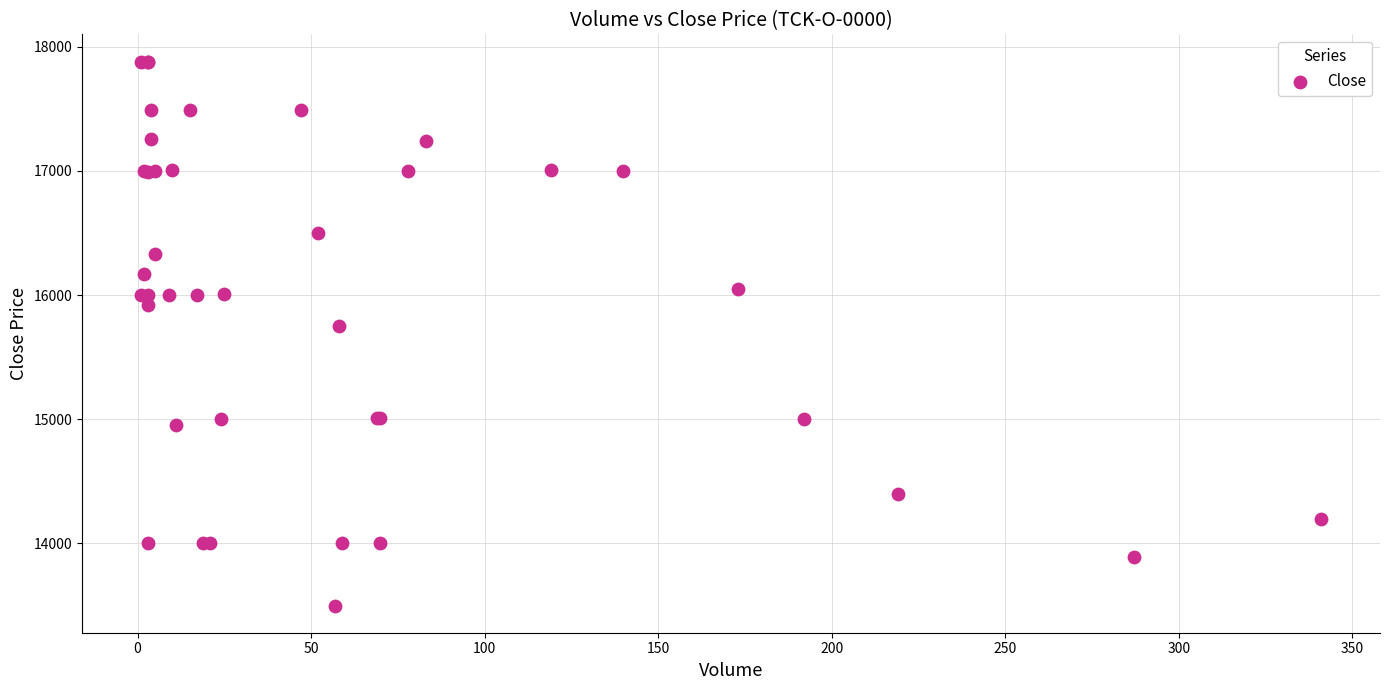

What Y value in the scatter plot is closest to 15690?

15750